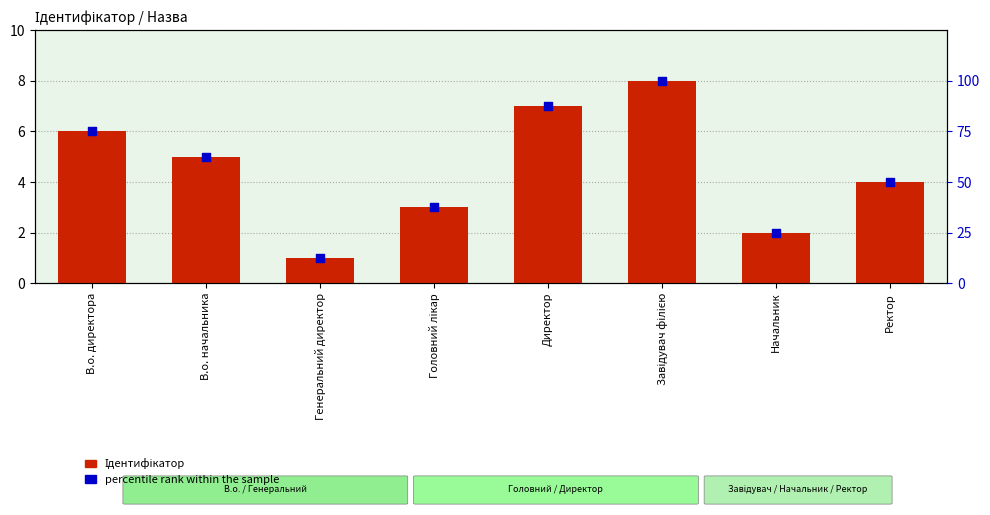

At which category is the sum across all series the highest?

Завідувач філією